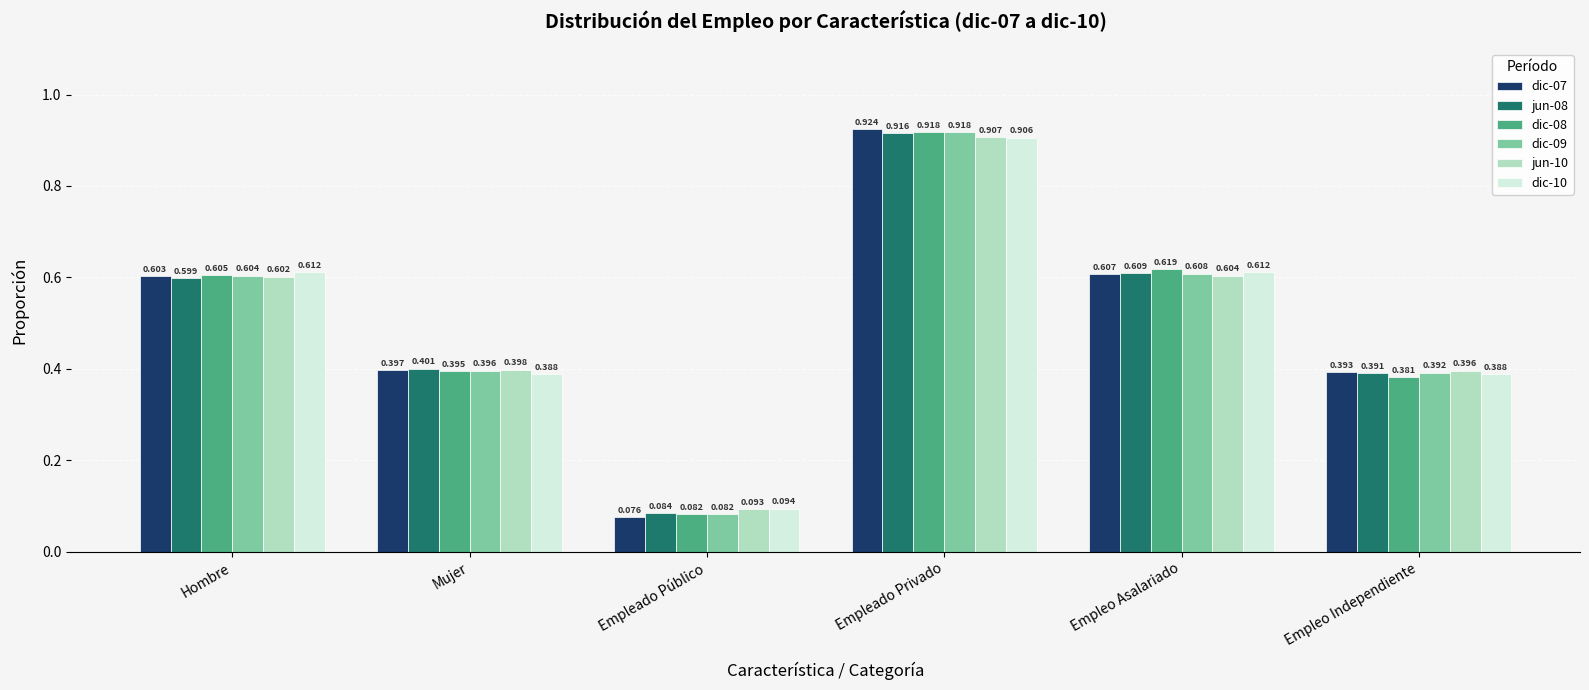

The value of dic-10 at Hombre is 0.3. True or false?

False